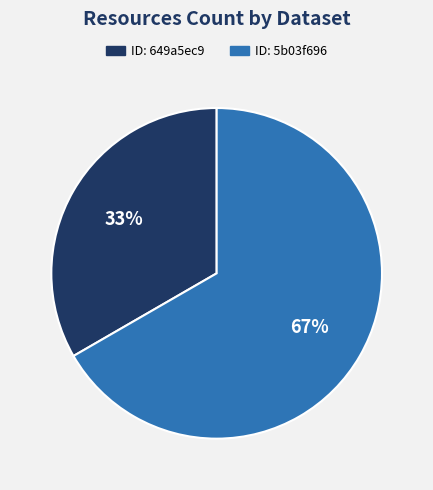

Combined, do ID: 649a5ec9 and ID: 5b03f696 account for over 50%?

Yes